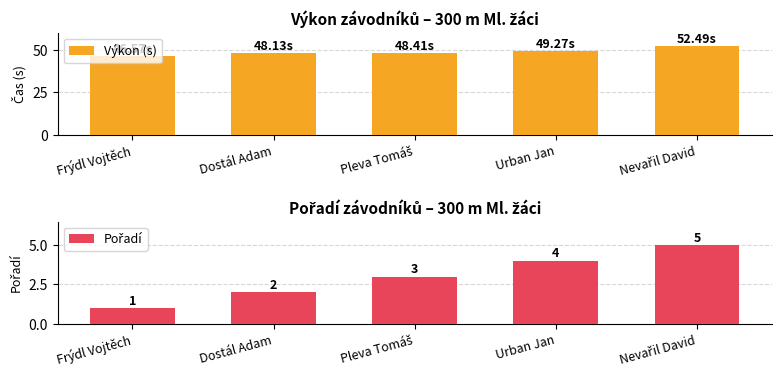

Which category has the lowest value across all series?

Frýdl Vojtěch